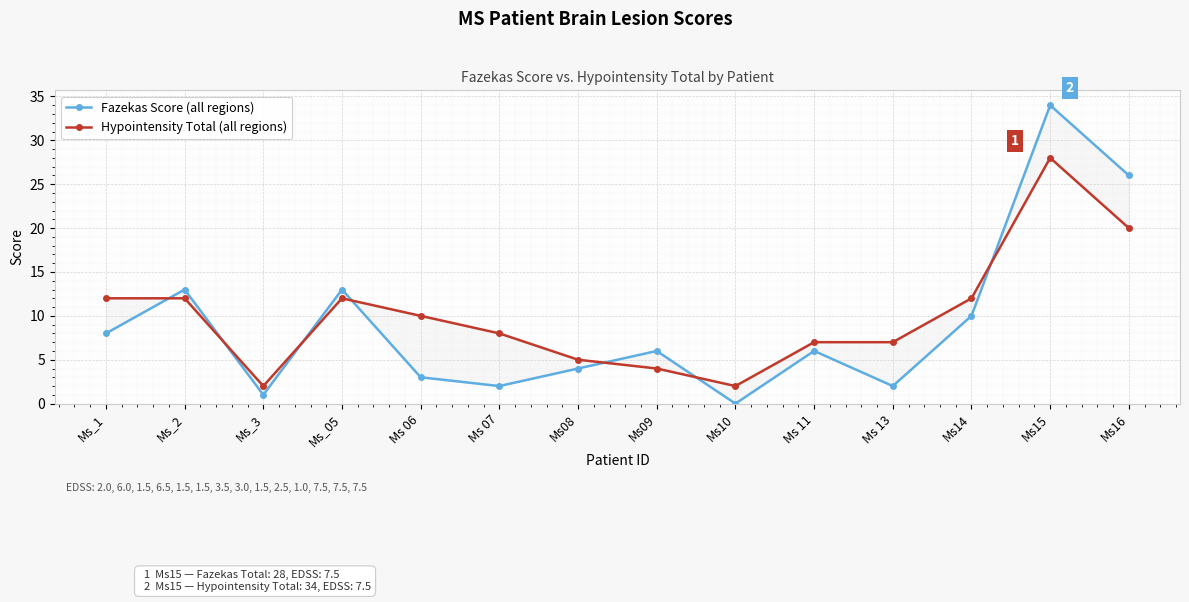

True or false: Hypointensity Total (all regions) has a value of 10 at Ms 06.

True